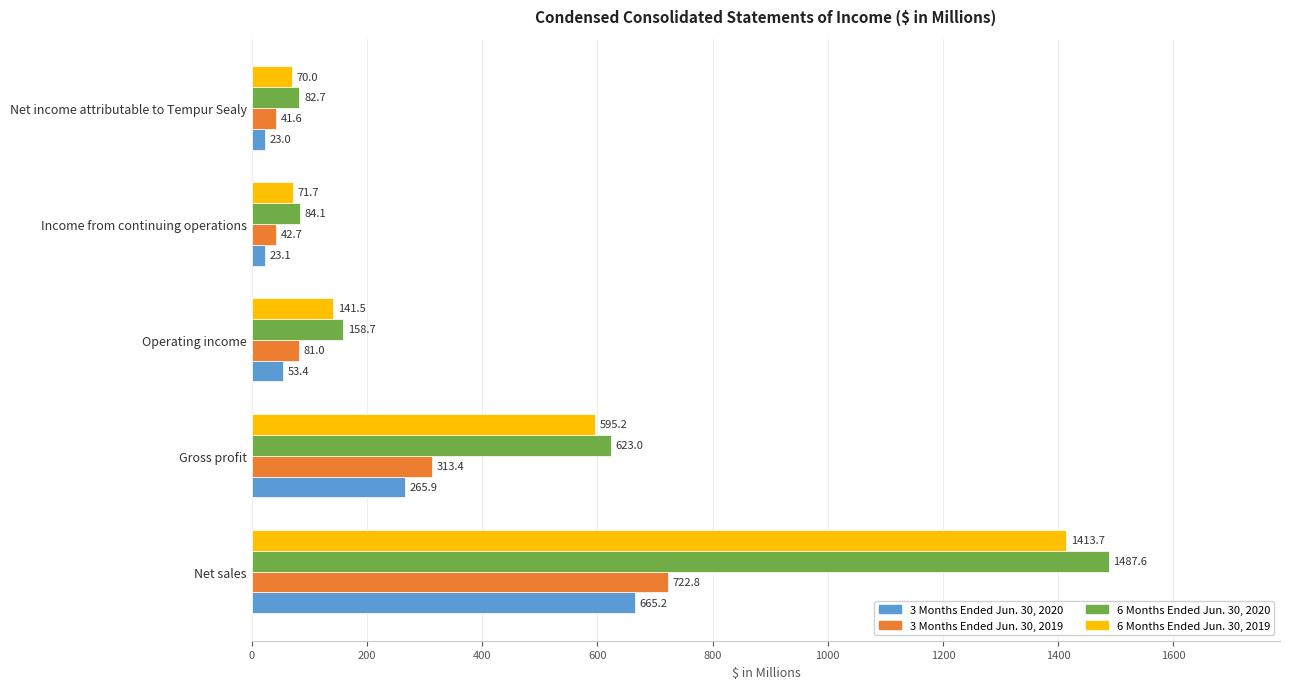

What is the maximum value shown in the chart?

1487.6